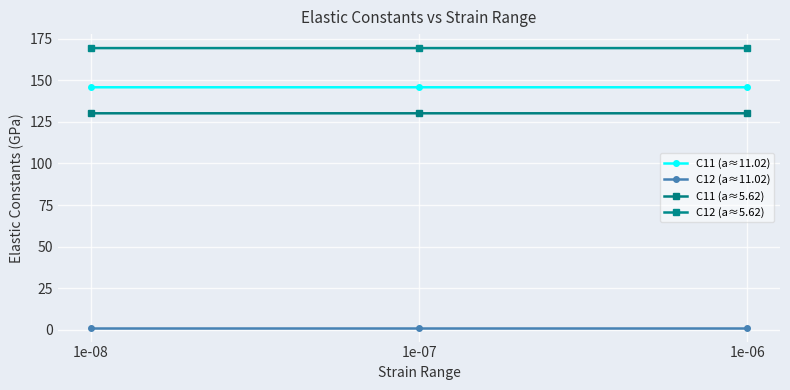

The value of C12 (a≈11.02) at 1e-06 is 0.7. True or false?

False